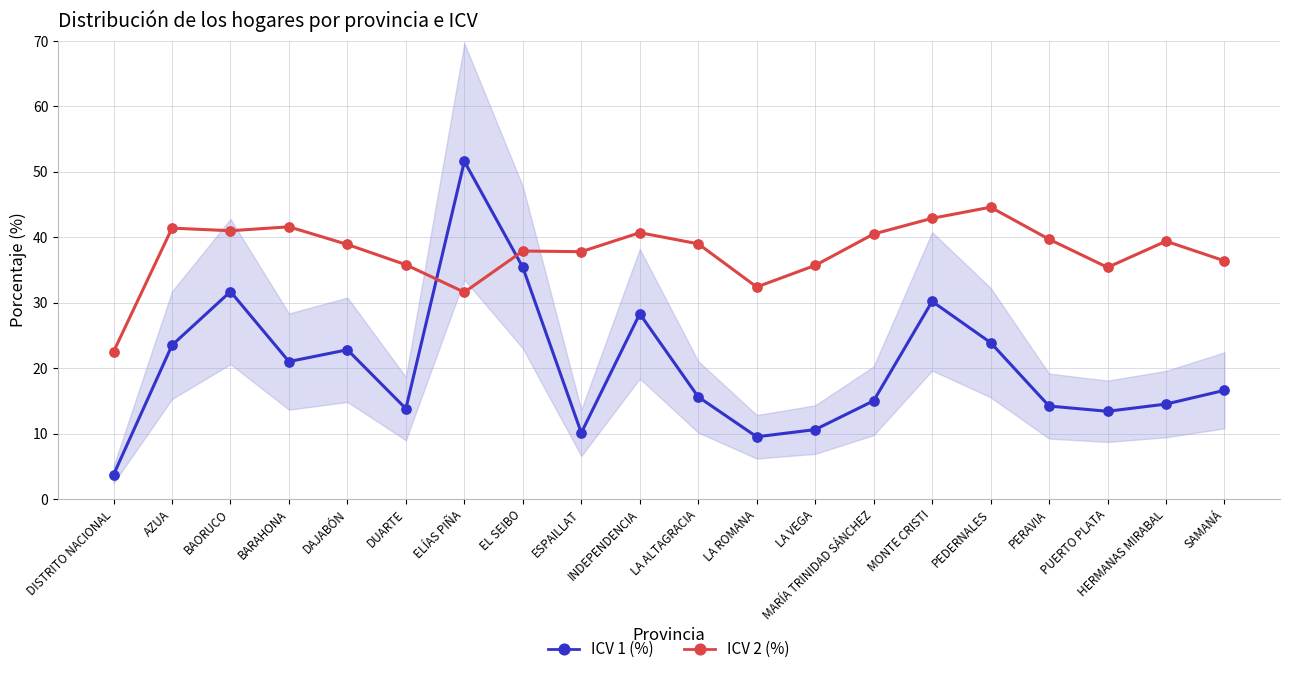

At which category is the sum across all series the highest?

ELÍAS PIÑA